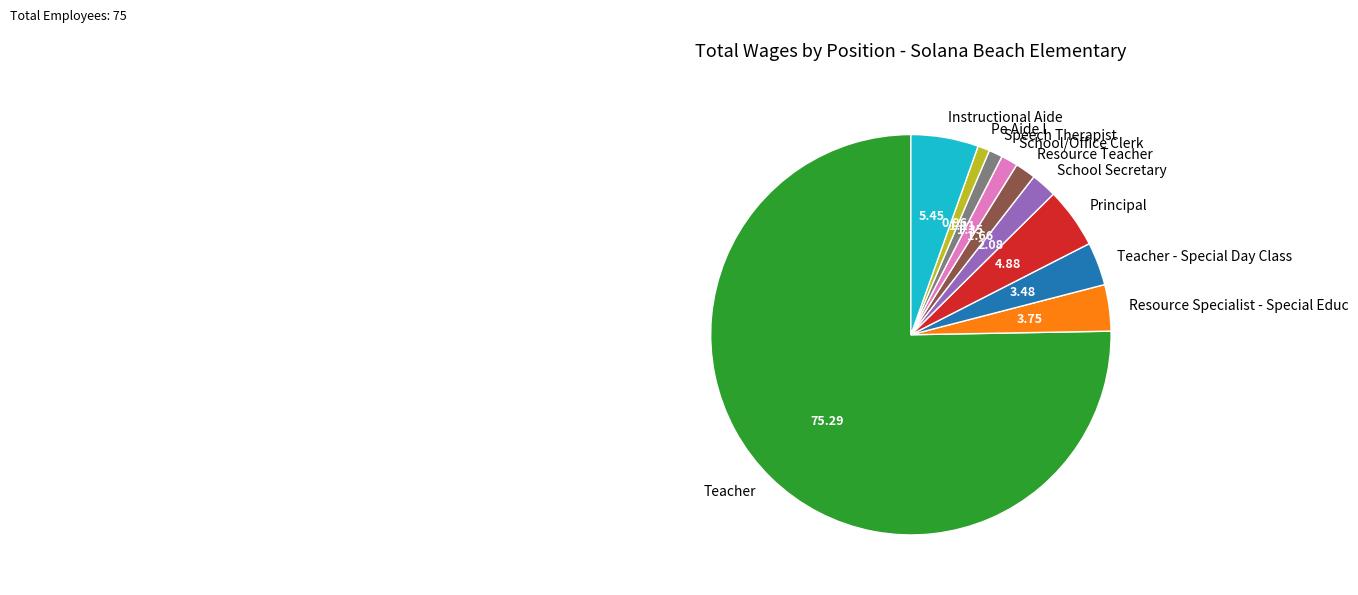

Which slice is the largest?

Teacher